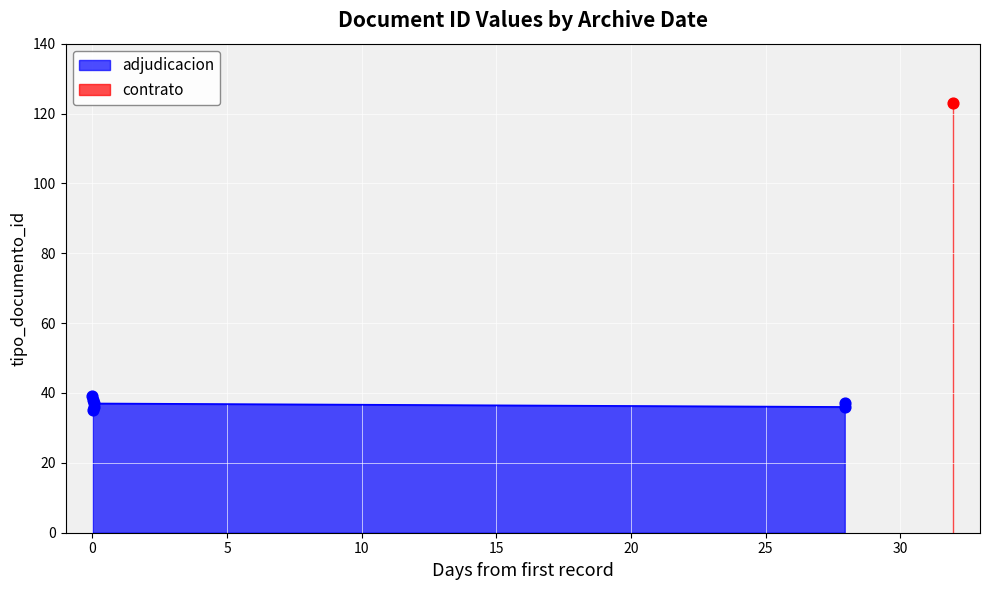

Approximately how many times larger is the value at 2014-09-22 08:53:25 compared to 2014-09-22 08:53:25?

1.0